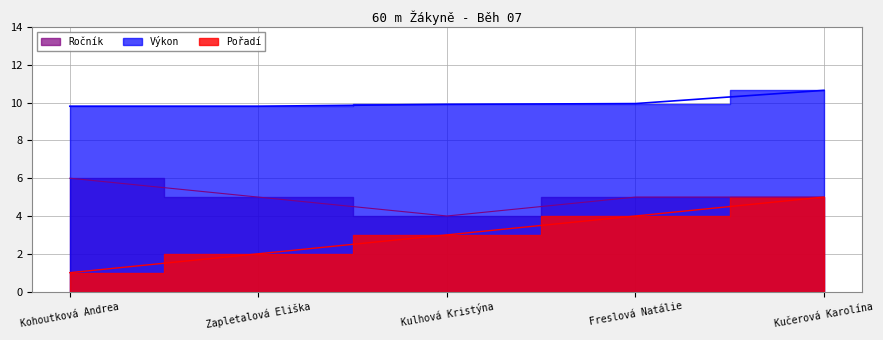

Which has a higher value, Kučerová Karolína or Kulhová Kristýna?

Kučerová Karolína